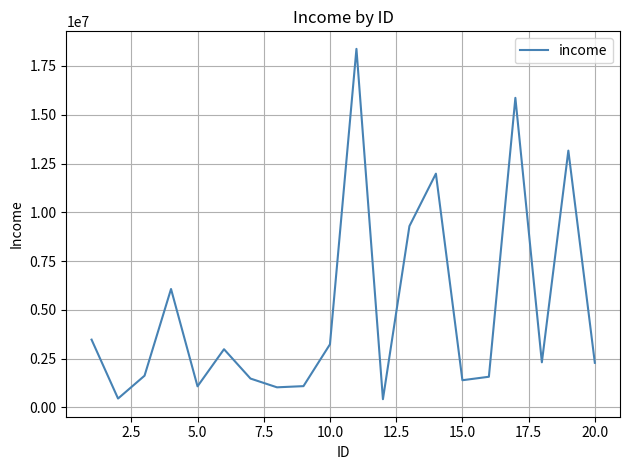

What is the greatest value displayed?

18376718